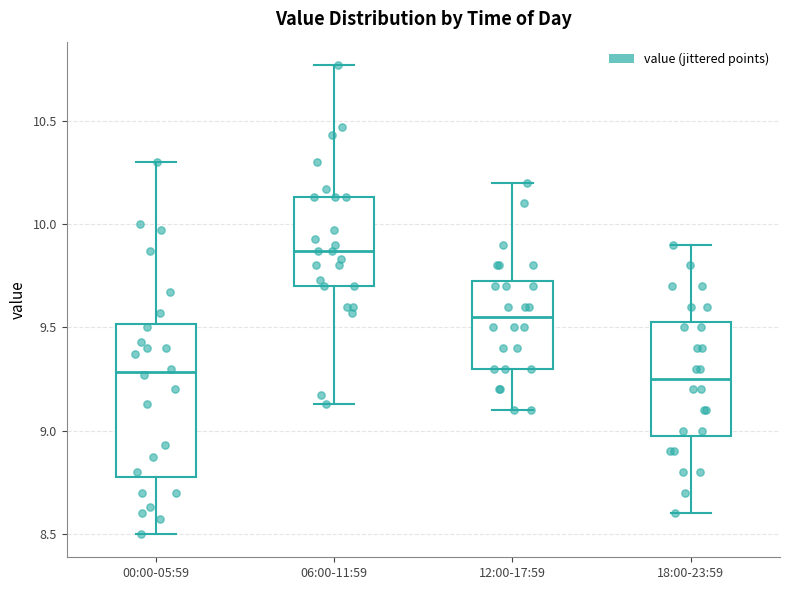

Which box has the highest median line?

06:00-11:59